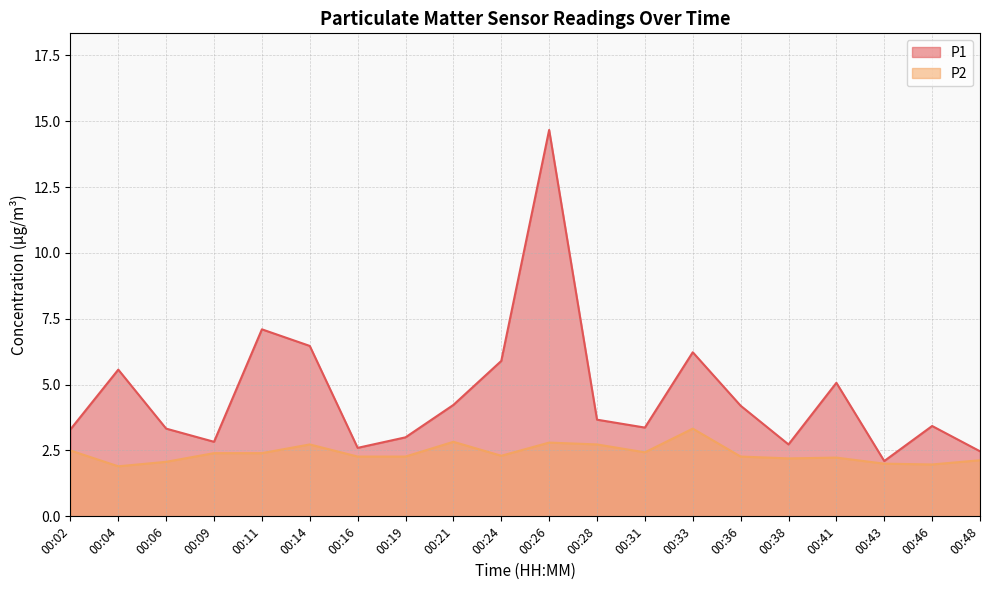

What is the total value across all series at 00:41?

7.3